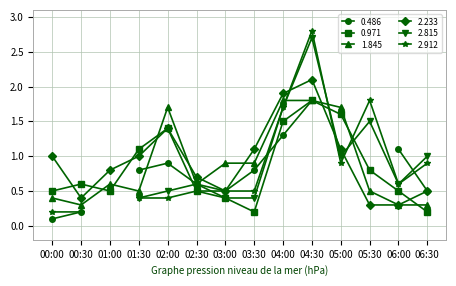

How many intersections are there between 2.233 and 1.845?

5